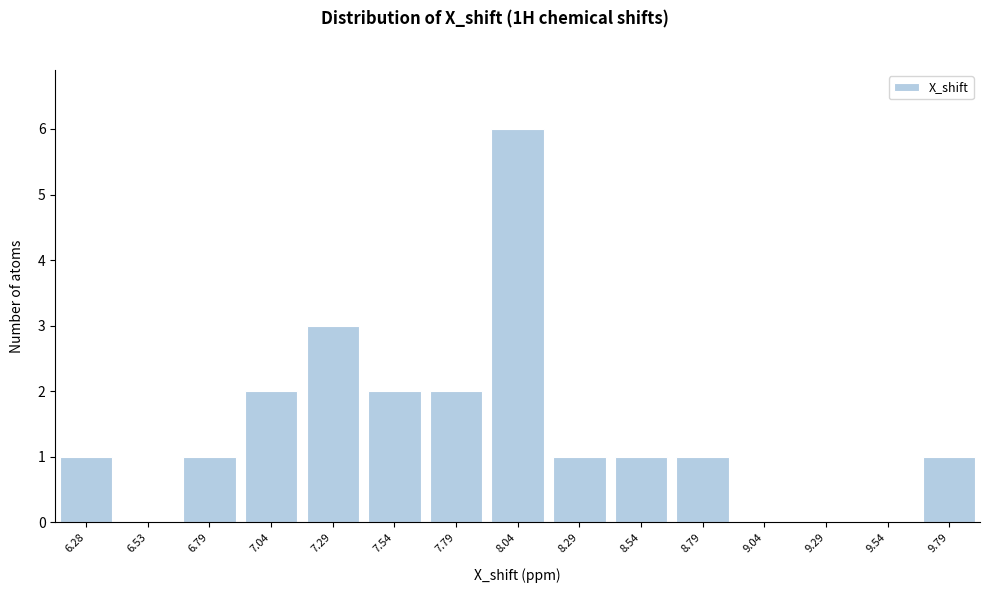

Reading left to right, transcribe all the data shown in this chart.

6.28=1	6.53=0	6.79=1	7.04=2	7.29=3	7.54=2	7.79=2	8.04=6	8.29=1	8.54=1	8.79=1	9.04=0	9.29=0	9.54=0	9.79=1